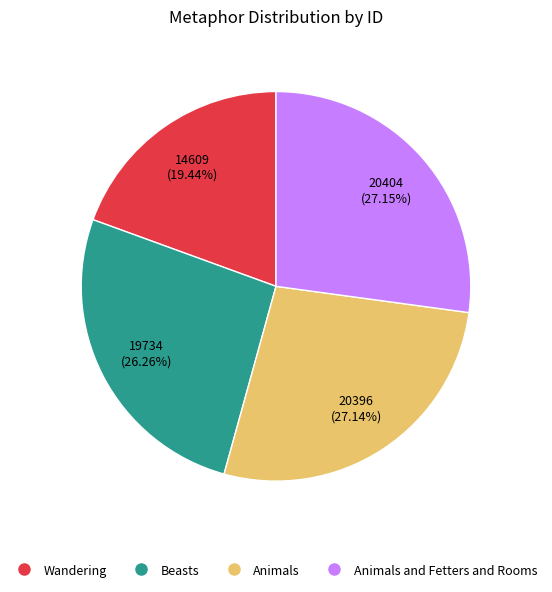

Is there a majority slice in this chart?

No